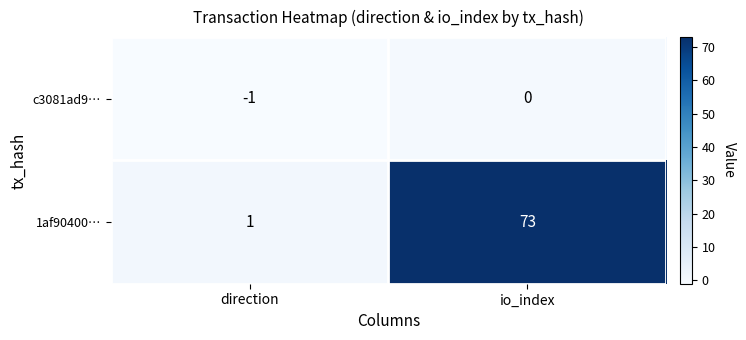

What is the difference between the 1af90400… values at io_index and direction?

72